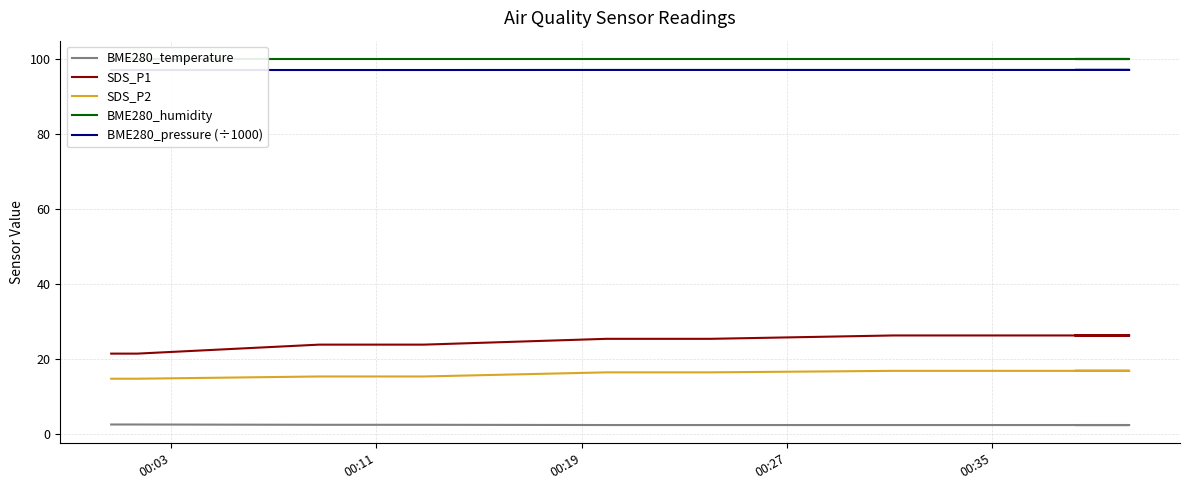

Is the value of BME280_humidity at 00:03 greater than the value of SDS_P1 at 11?

Yes